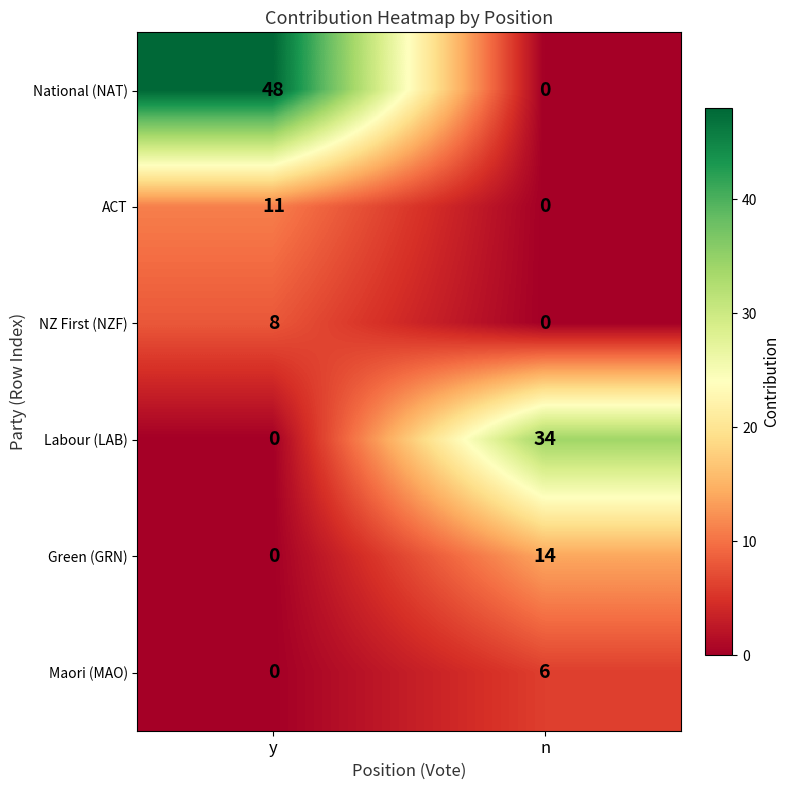

Reading left to right, transcribe all the data shown in this chart.

National (NAT): 48	0
ACT: 11	0
NZ First (NZF): 8	0
Labour (LAB): 0	34
Green (GRN): 0	14
Maori (MAO): 0	6